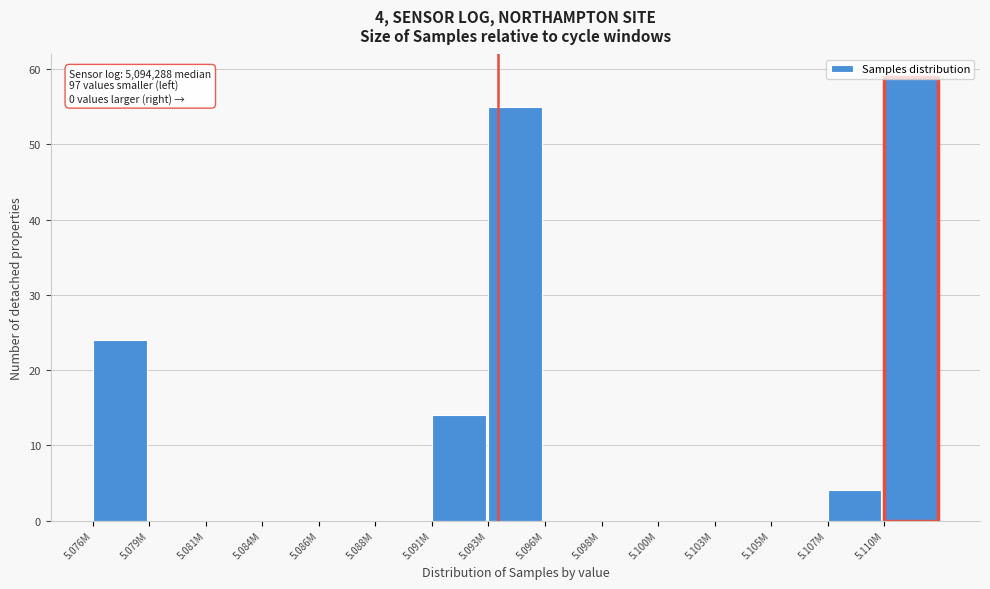

What is the sum of all values?

156